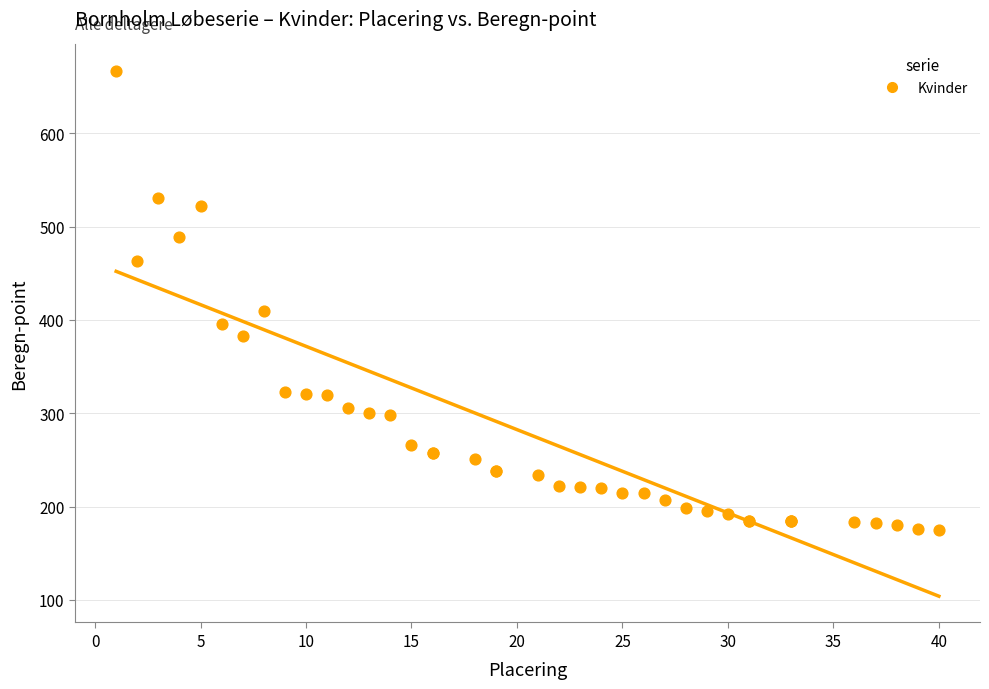

What Y value in the scatter plot is closest to 421?

410